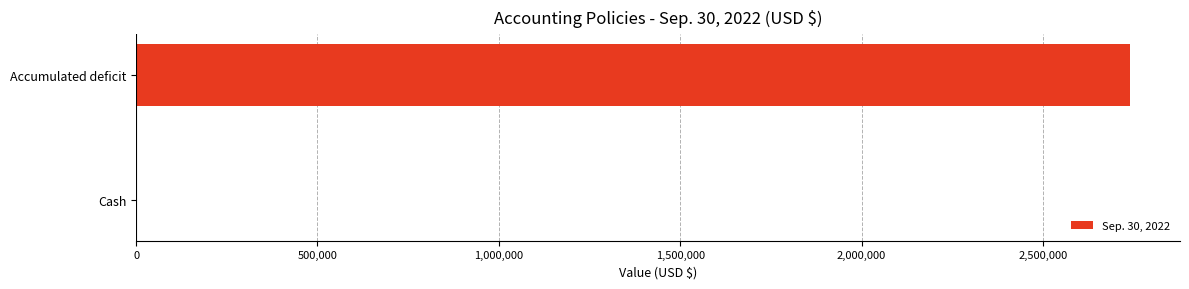

What is the sum of all values?

2740458